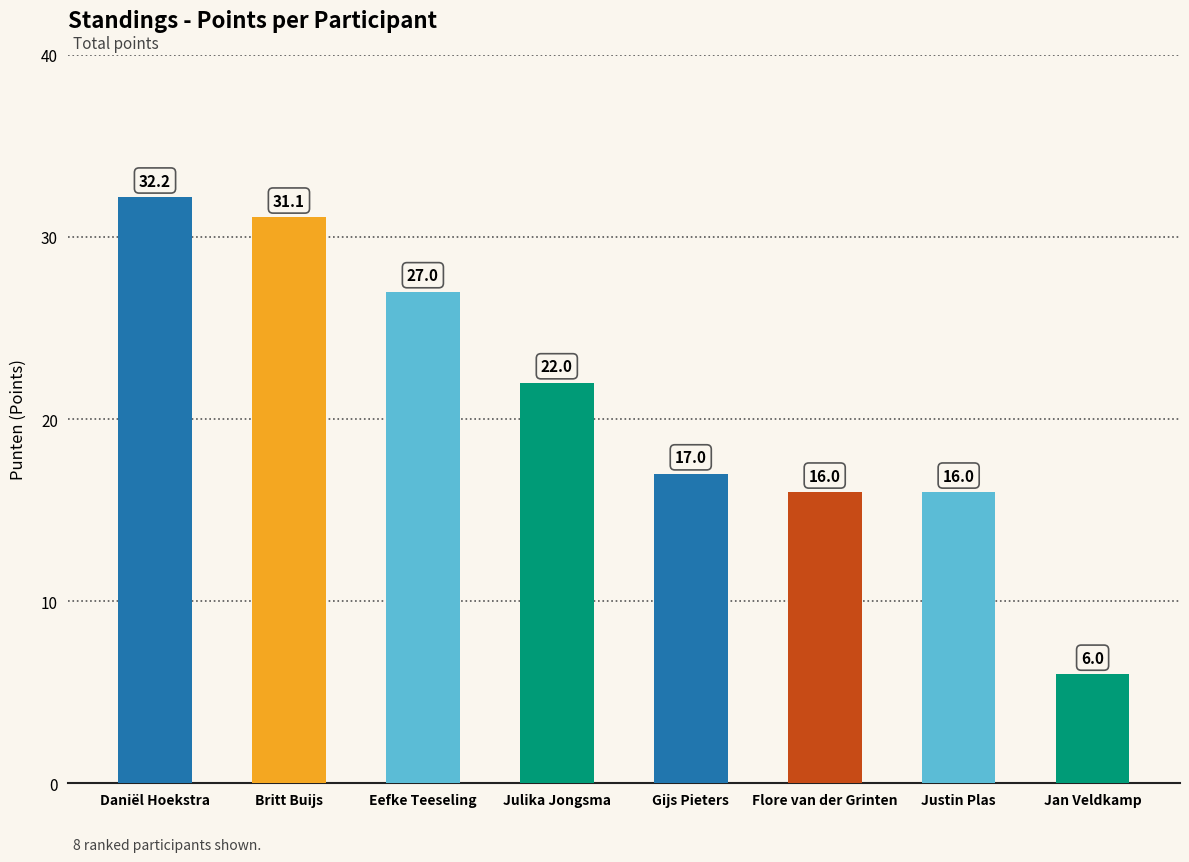

The value at Flore van der Grinten is 16.0. True or false?

True